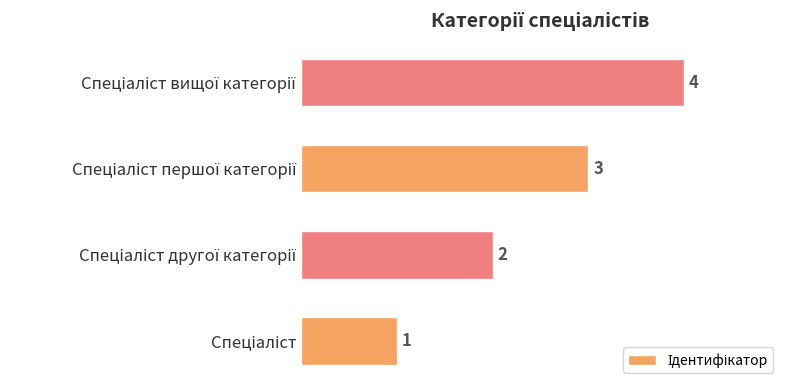

What is the greatest value displayed?

4